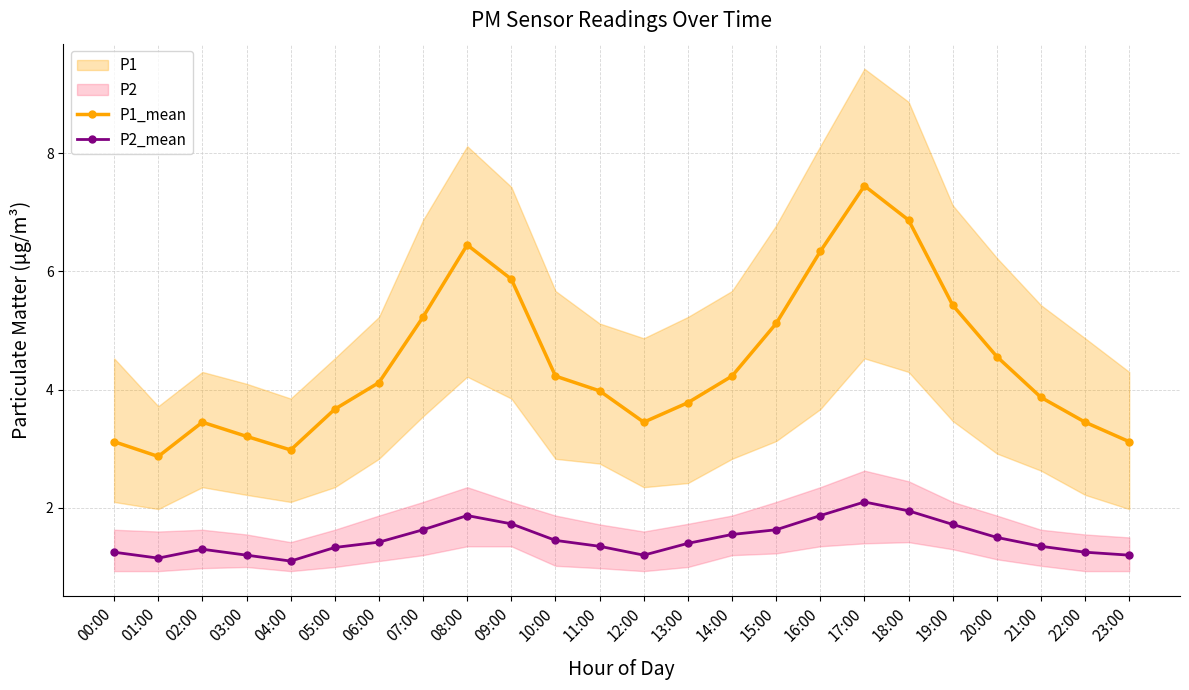

At which category does P2_mean reach its first local peak?

02:00